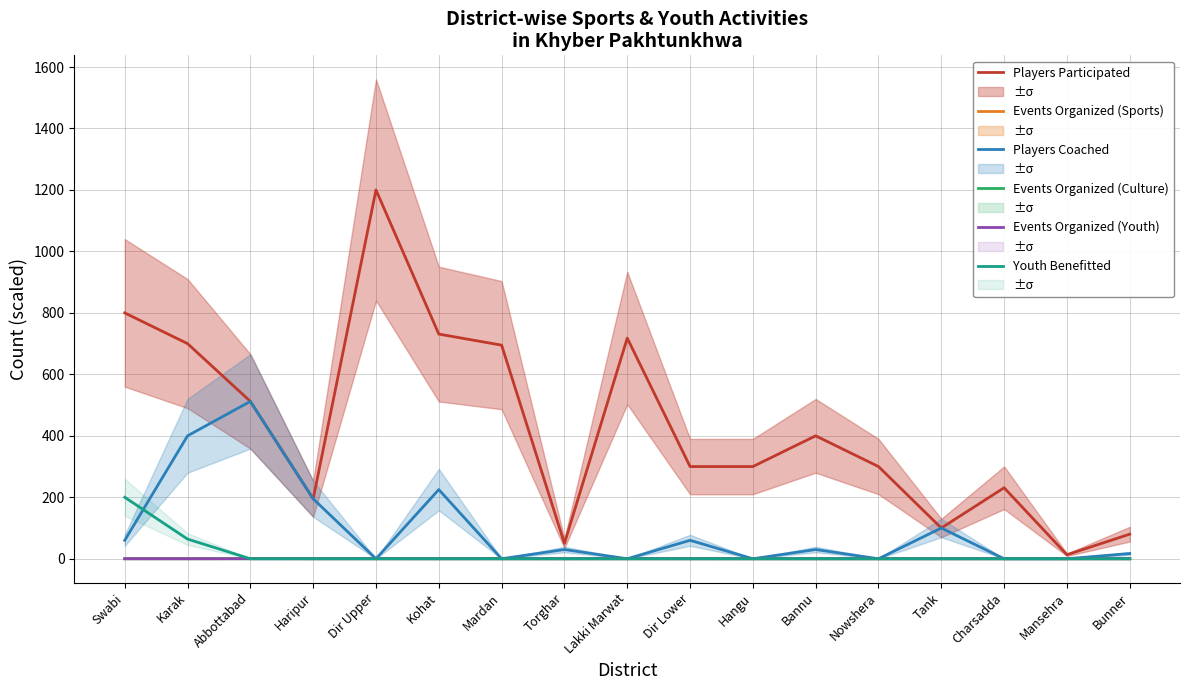

List the series in order of their peak value, highest first.

Players Participated, Players Coached, Youth Benefitted, Events Organized (Sports), Events Organized (Culture), Events Organized (Youth)